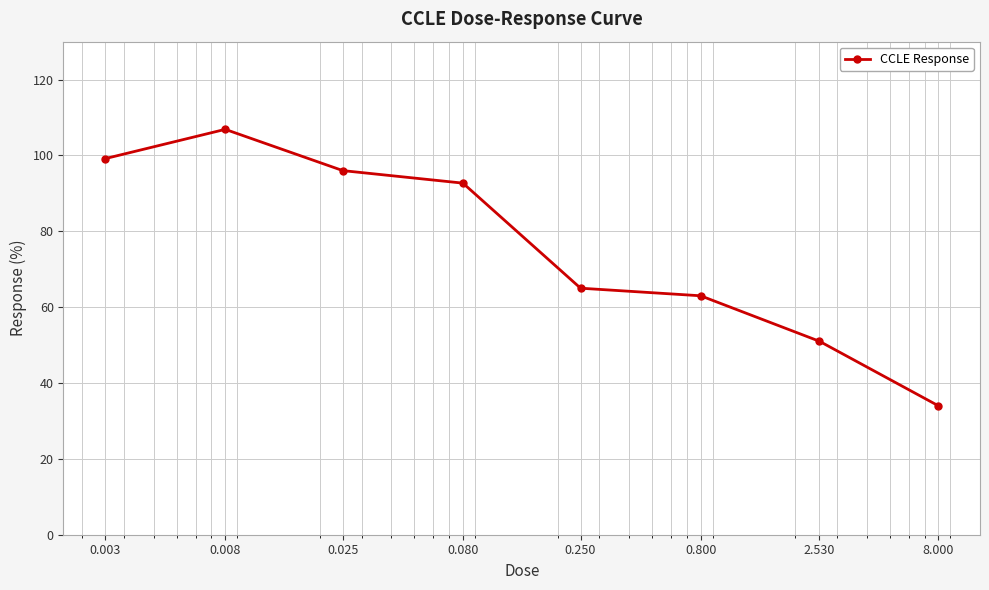

What is the greatest value displayed?

106.9